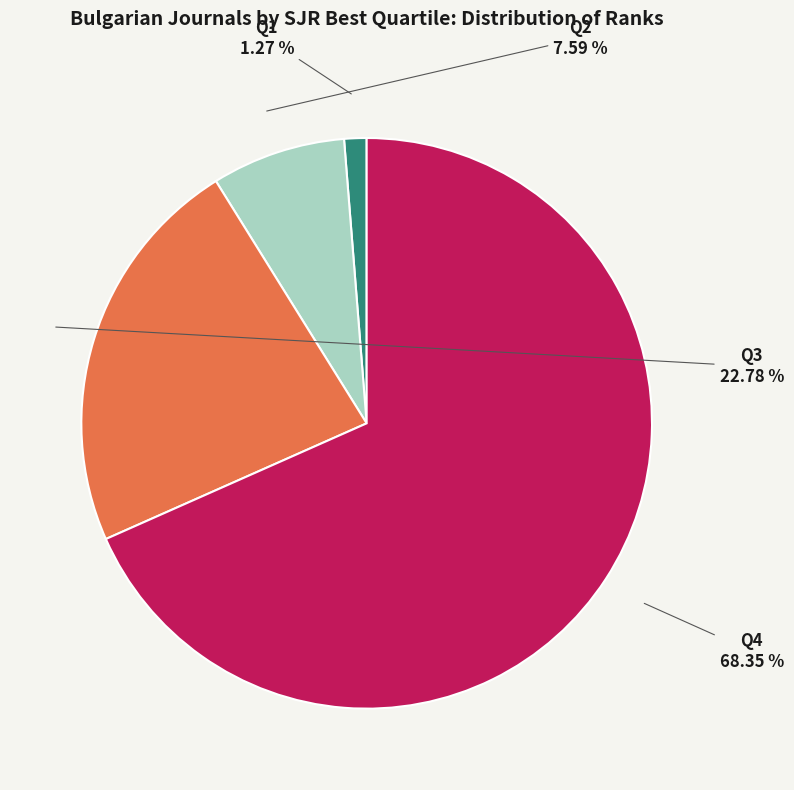

What is the largest slice in the pie chart?

Q4